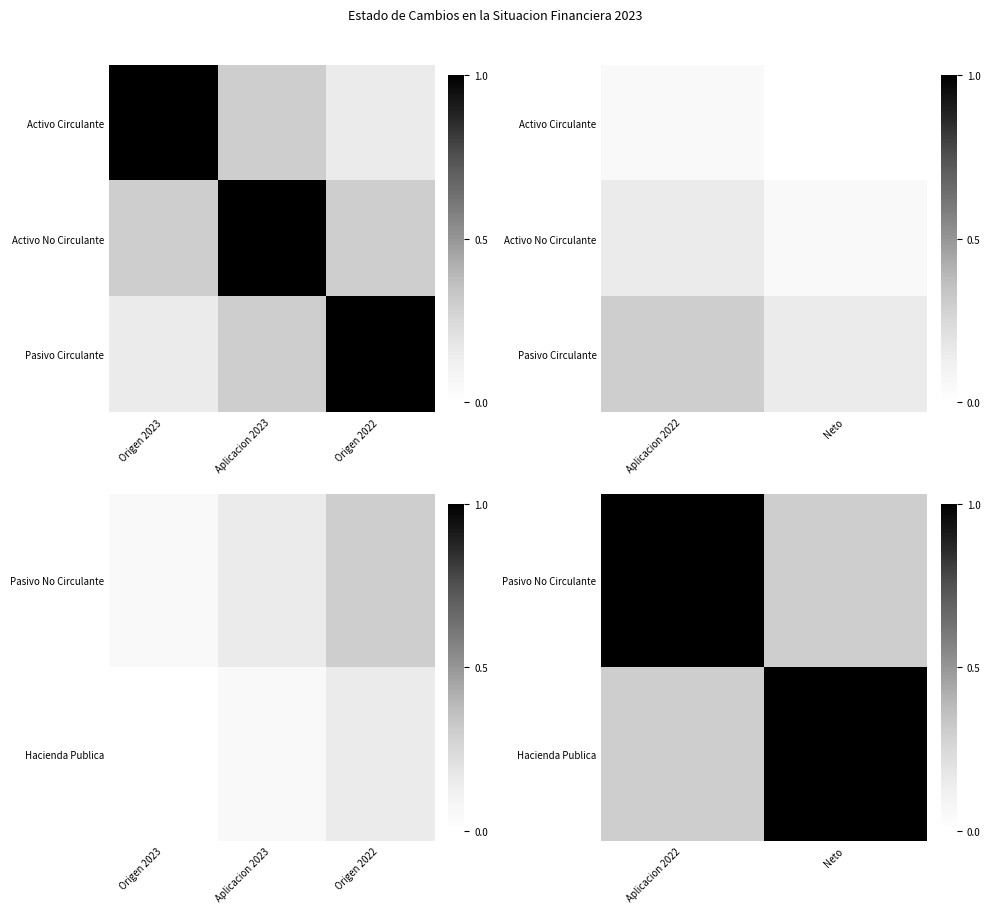

At how many categories does at least one series exceed 0?

2